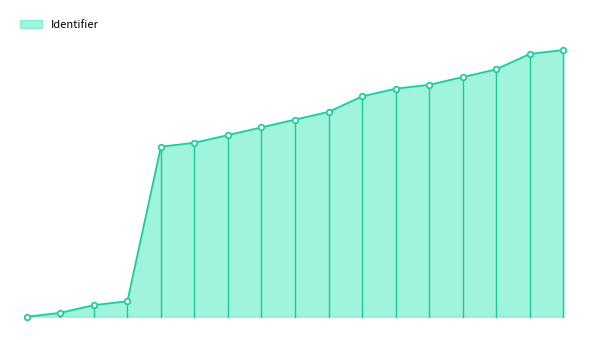

Reading left to right, what are all the values shown in this chart?

0	1	3	4	44	45	47	49	51	53	57	59	60	62	64	68	69